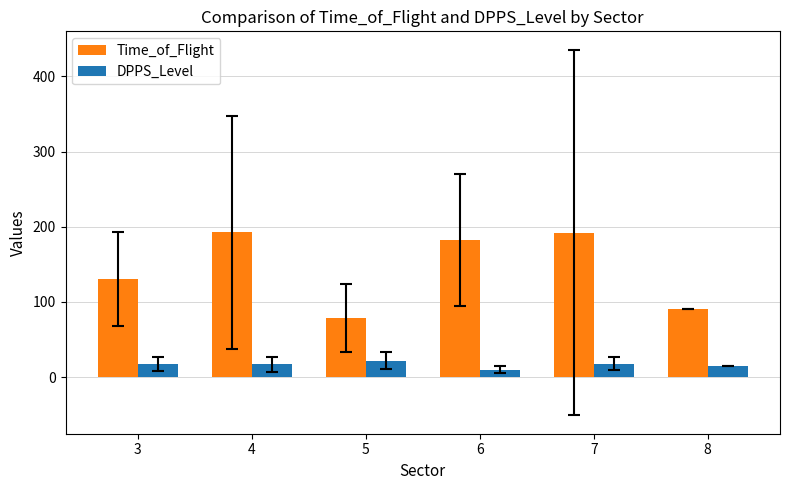

What are all the series names shown in the legend?

Time_of_Flight, DPPS_Level